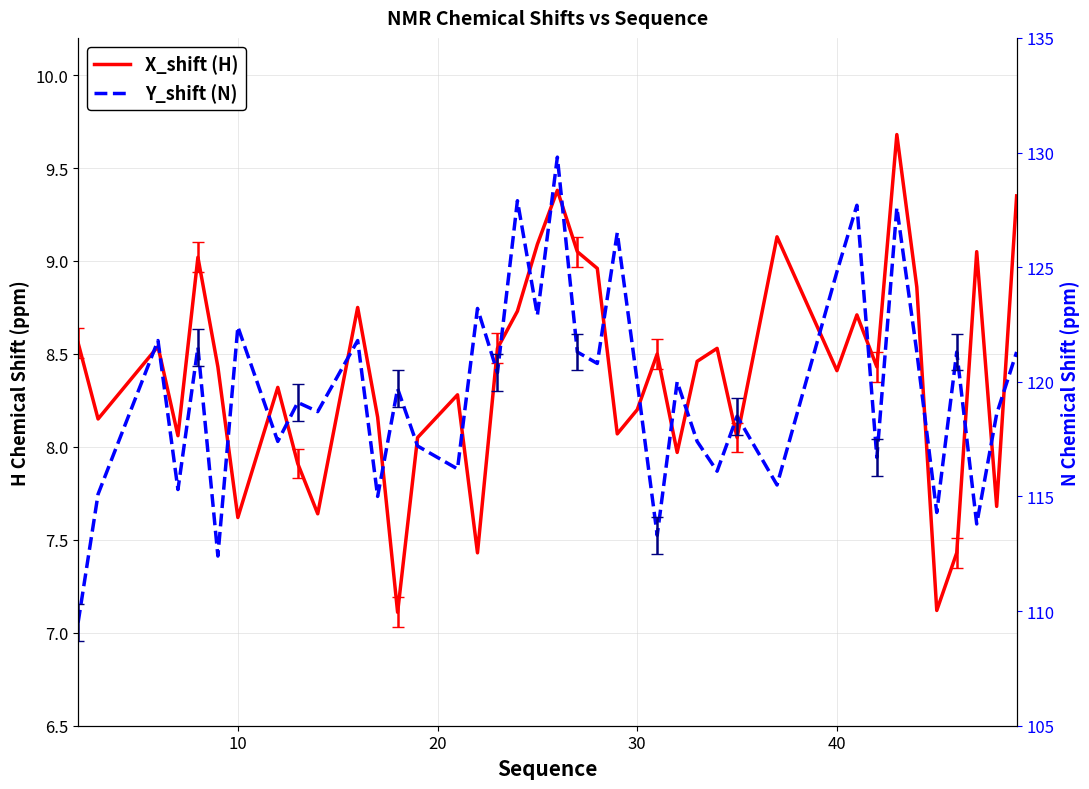

Reading left to right, what are all the values shown in this chart?

X_shift (H): 8.6	8.2	8.5	8.1	9.0	8.4	7.6	8.3	7.9	7.6	8.8	8.2	7.1	8.1	8.3	7.4	8.5	8.7	9.1	9.4	9.1	9.0	8.1	8.2	8.5	8.0	8.5	8.5	8.1	9.1	8.4	8.7	8.4	9.7	8.9	7.1	7.4	9.1	7.7	9.3
Y_shift (N): 109.5	115.1	121.8	115.3	121.5	112.4	122.4	117.4	119.1	118.7	121.8	115.0	119.7	117.2	116.2	123.2	120.4	127.9	122.9	129.8	121.3	120.8	126.5	120.0	113.3	120.0	117.4	116.1	118.5	115.5	124.8	127.7	116.7	127.6	121.3	114.3	121.3	113.8	118.6	121.3